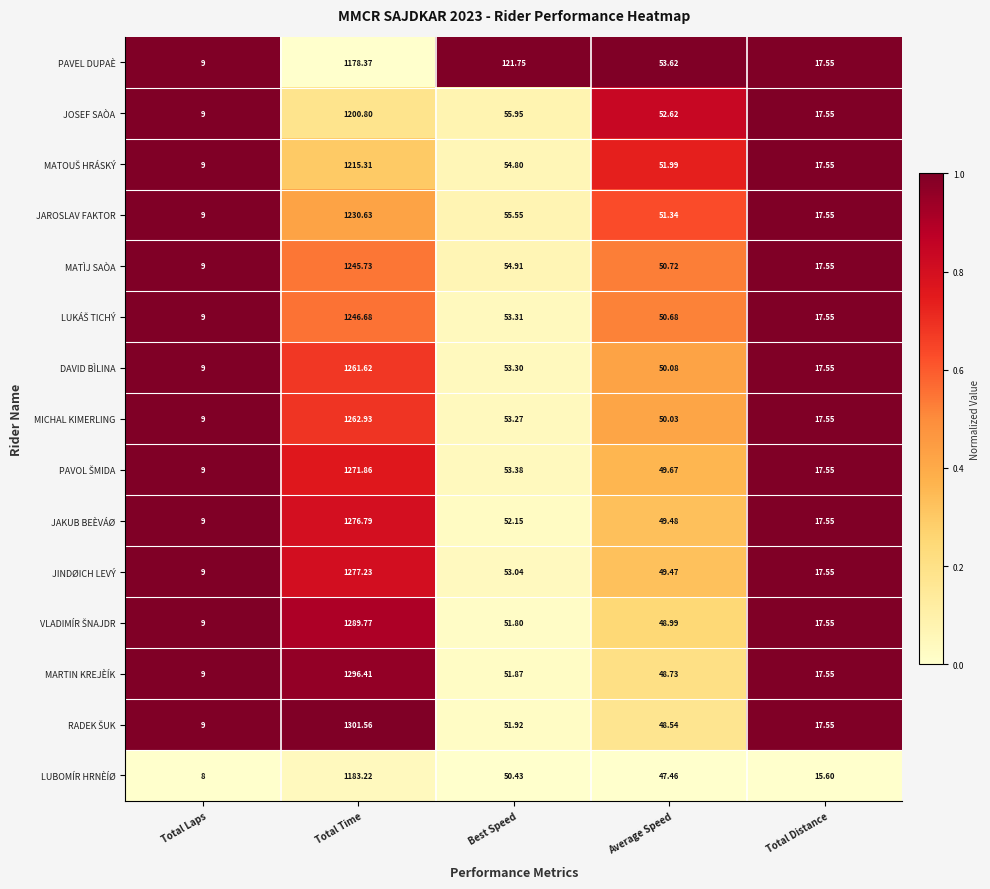

List the labels in order of MARTIN KREJÈÍK value, largest first.

Total Time, Best Speed, Average Speed, Total Distance, Total Laps